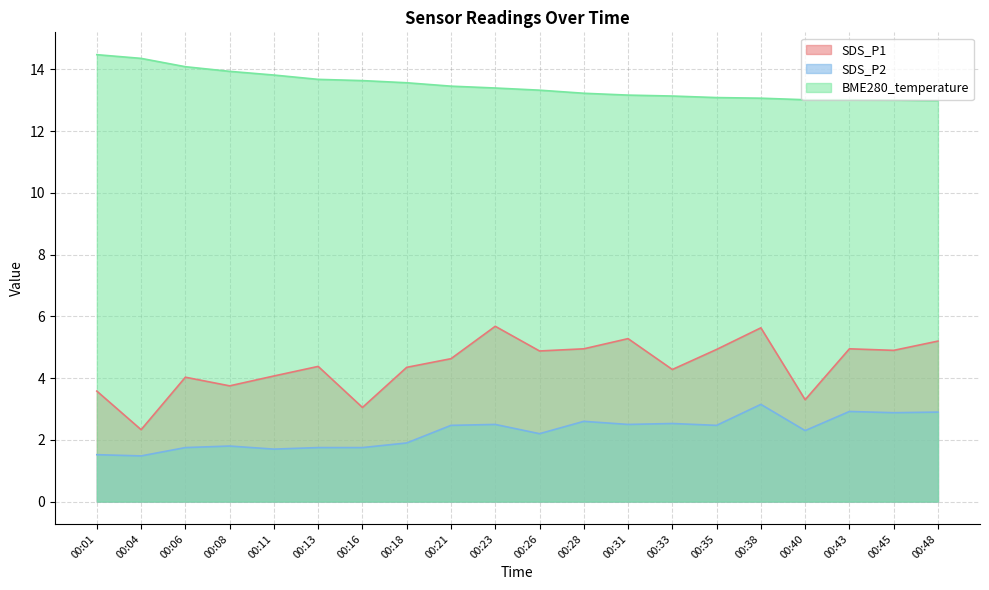

How many lines are shown in the chart?

3